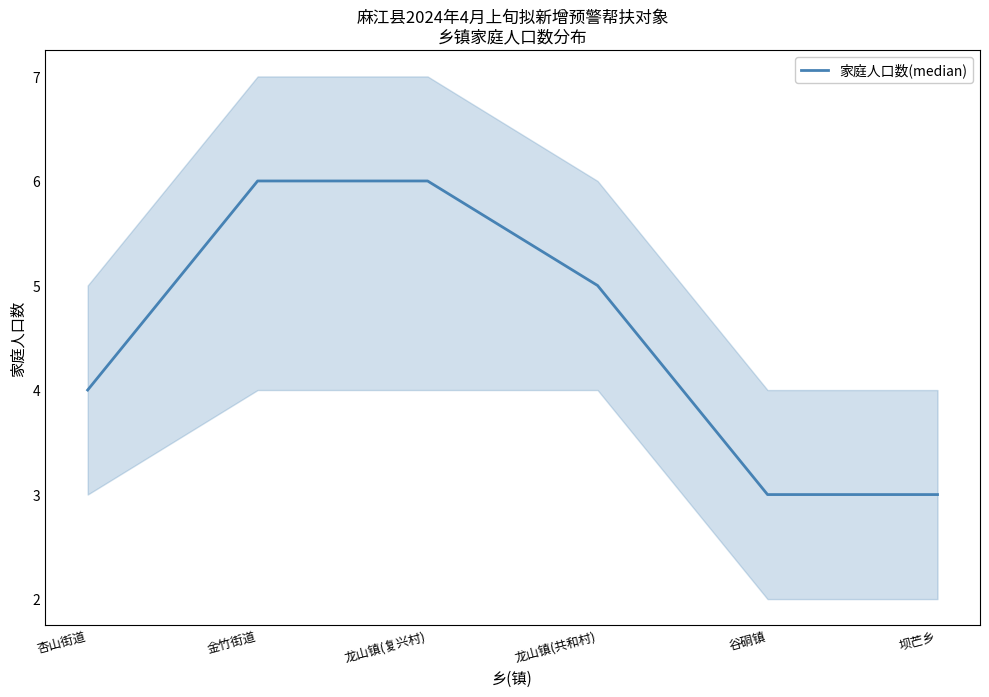

At which label is the value closest to 4?

杏山街道